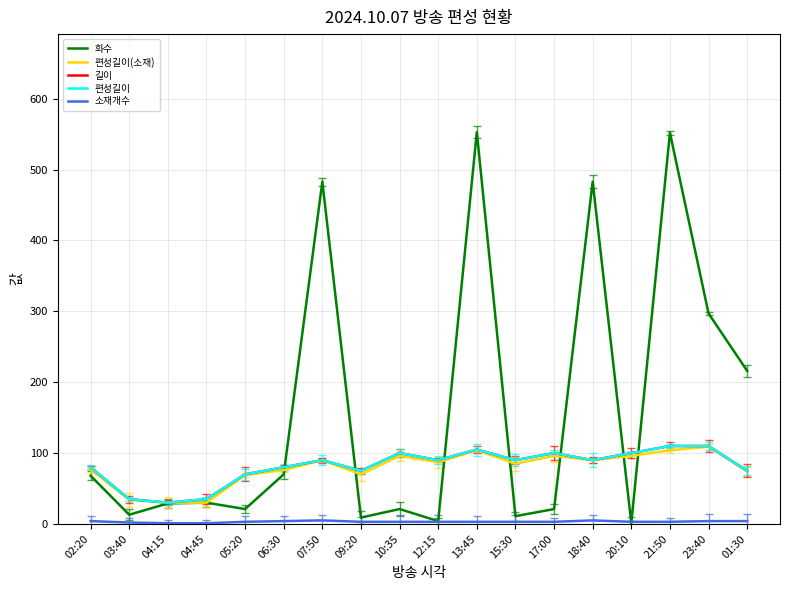

True or false: 화수 has a value of 553 at 13:45.

True